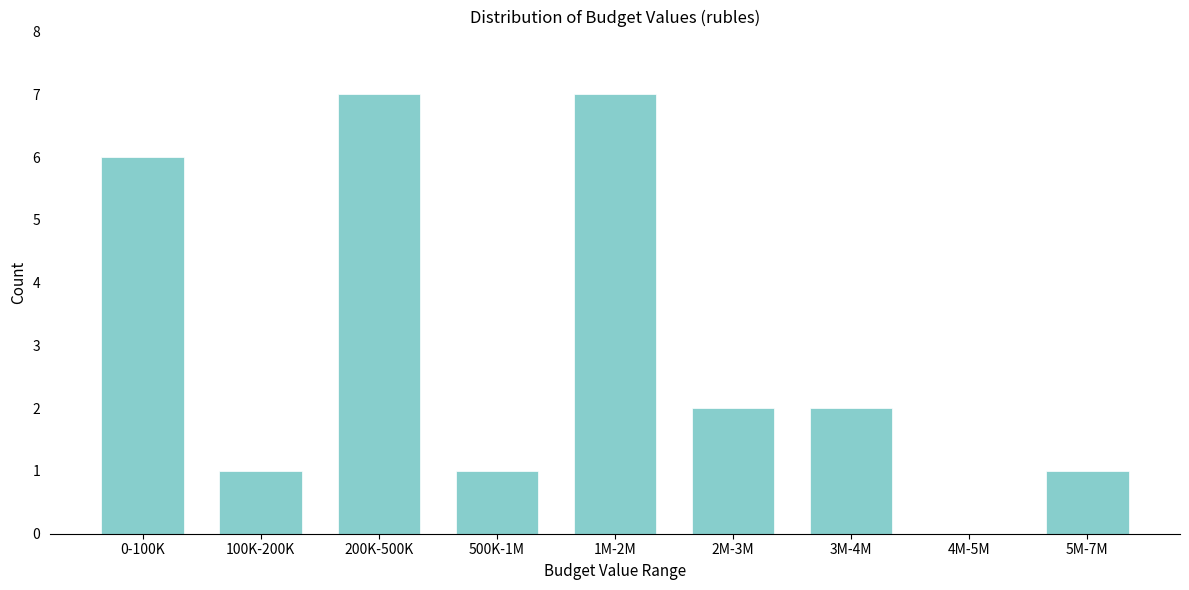

Reading right to left, what are all the values shown in this chart?

5M-7M=1	4M-5M=0	3M-4M=2	2M-3M=2	1M-2M=7	500K-1M=1	200K-500K=7	100K-200K=1	0-100K=6